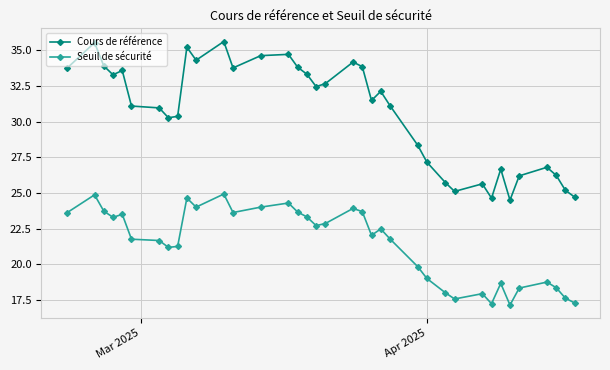

Which series has the largest total across all categories?

Cours de référence